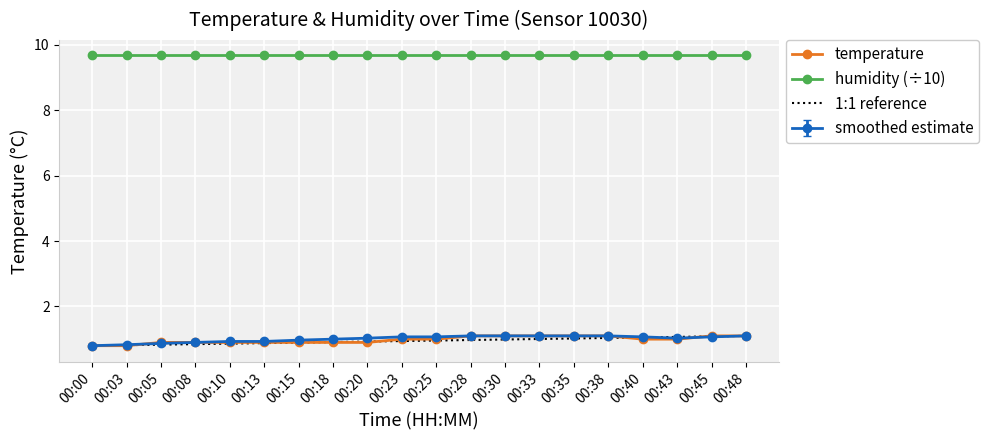

At how many categories does at least one series exceed 2?

20